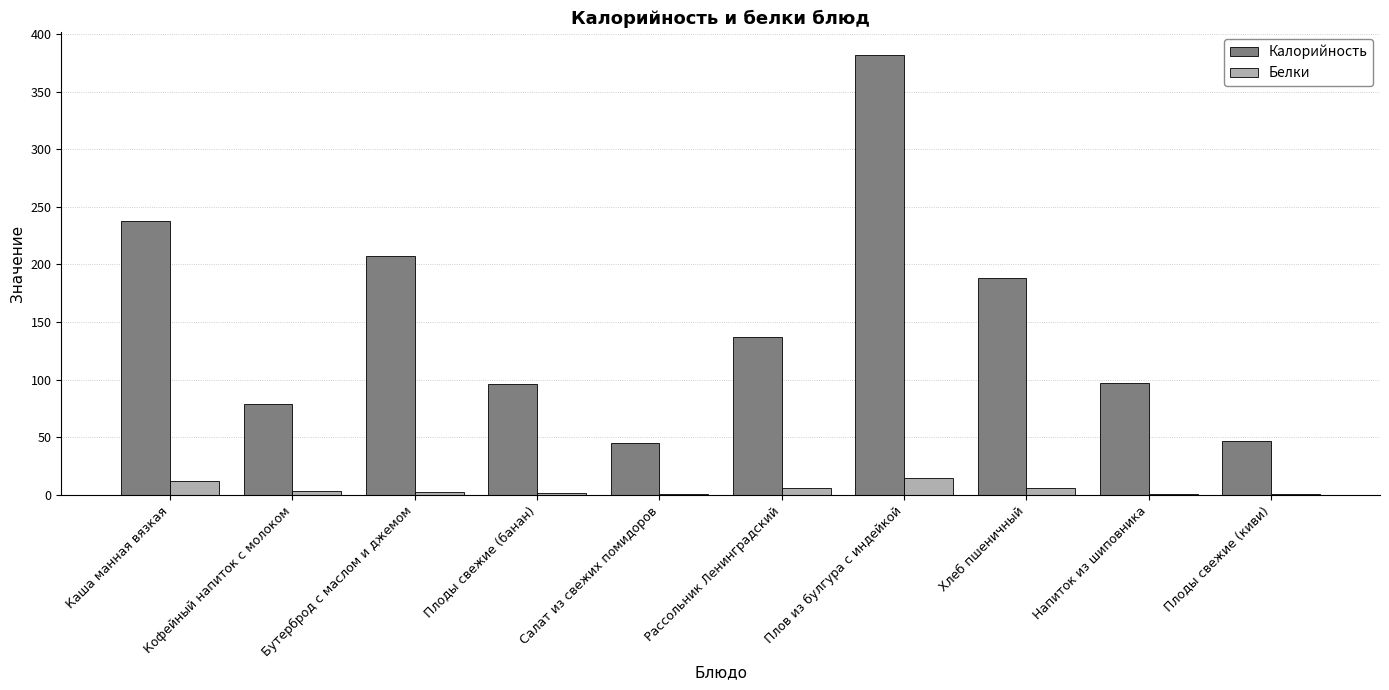

What is the maximum value for Калорийность?

382.1